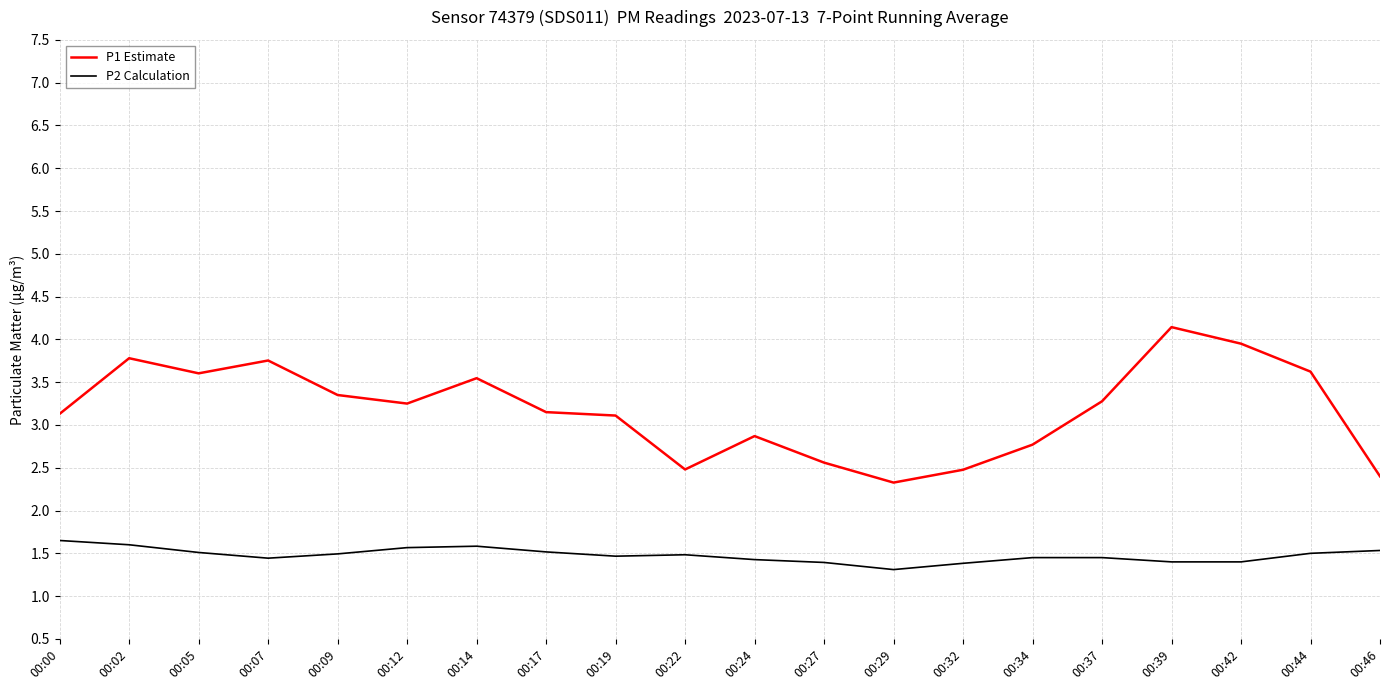

How many values in the P1 Estimate series are below 3?

7